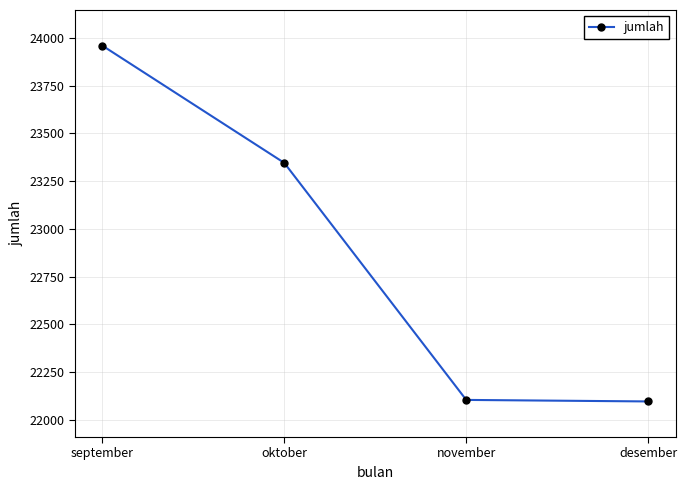

What is the difference between the values at oktober and november?

1241